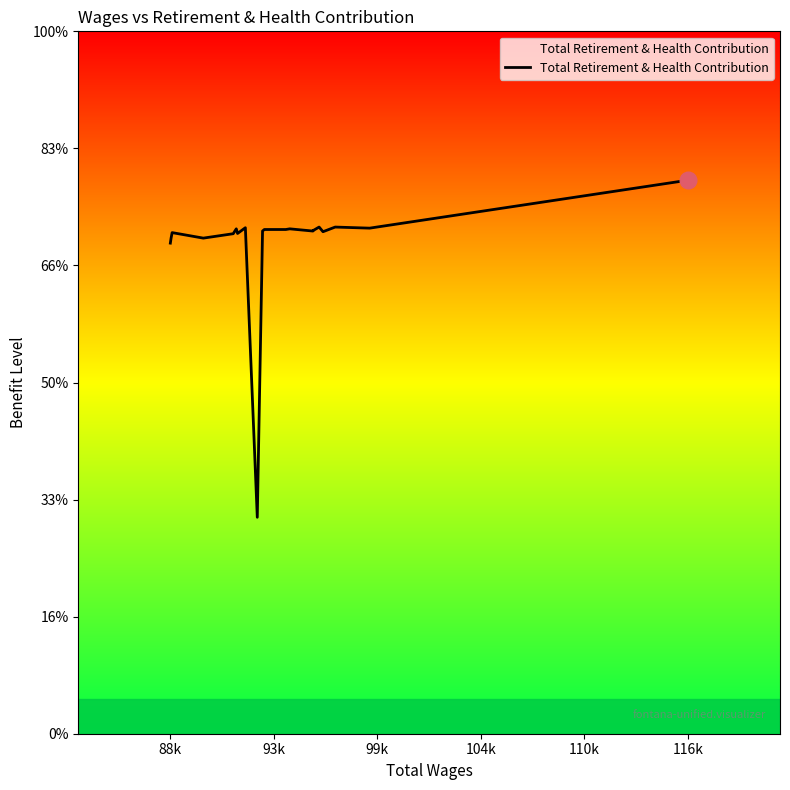

What is the label of the 5th point from the left?

110k